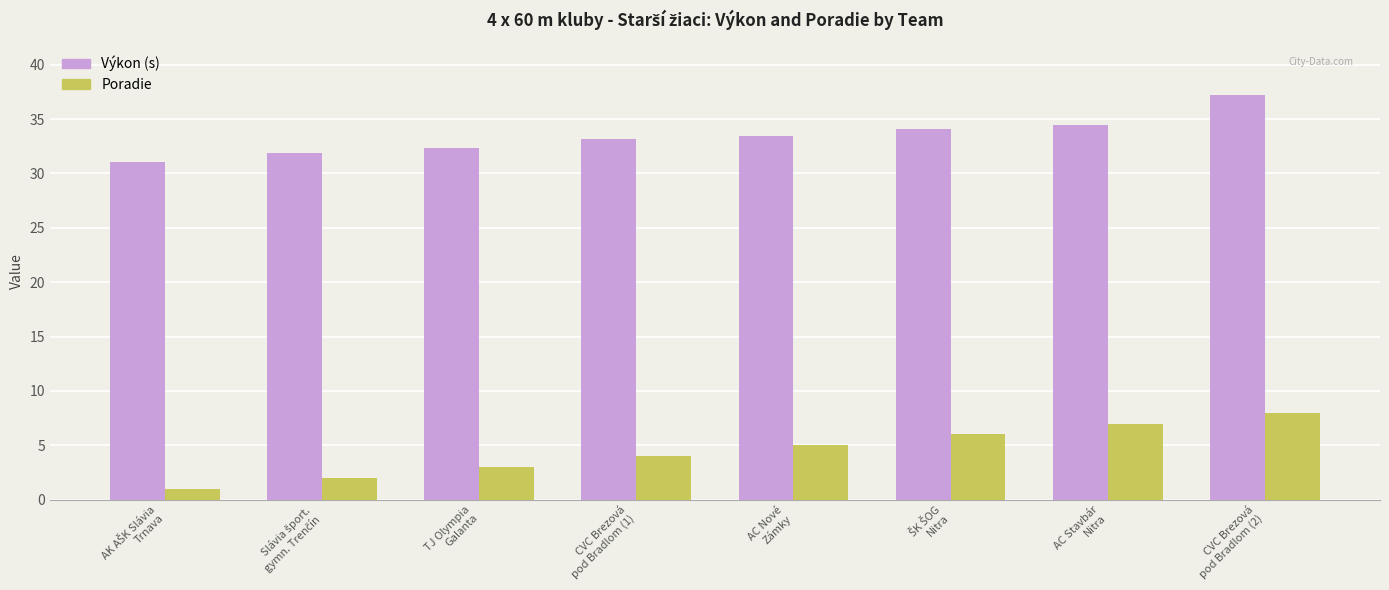

What is the smallest value displayed?

1.0